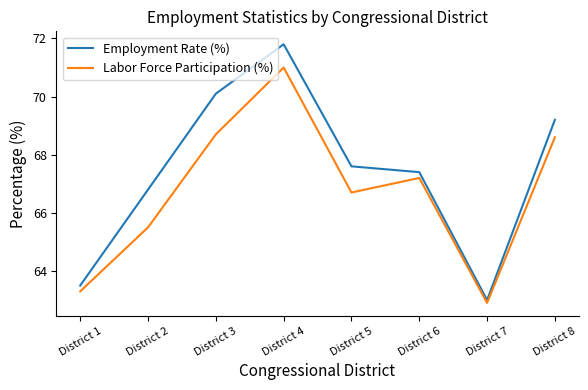

Which series has the largest range (max minus min)?

Employment Rate (%)